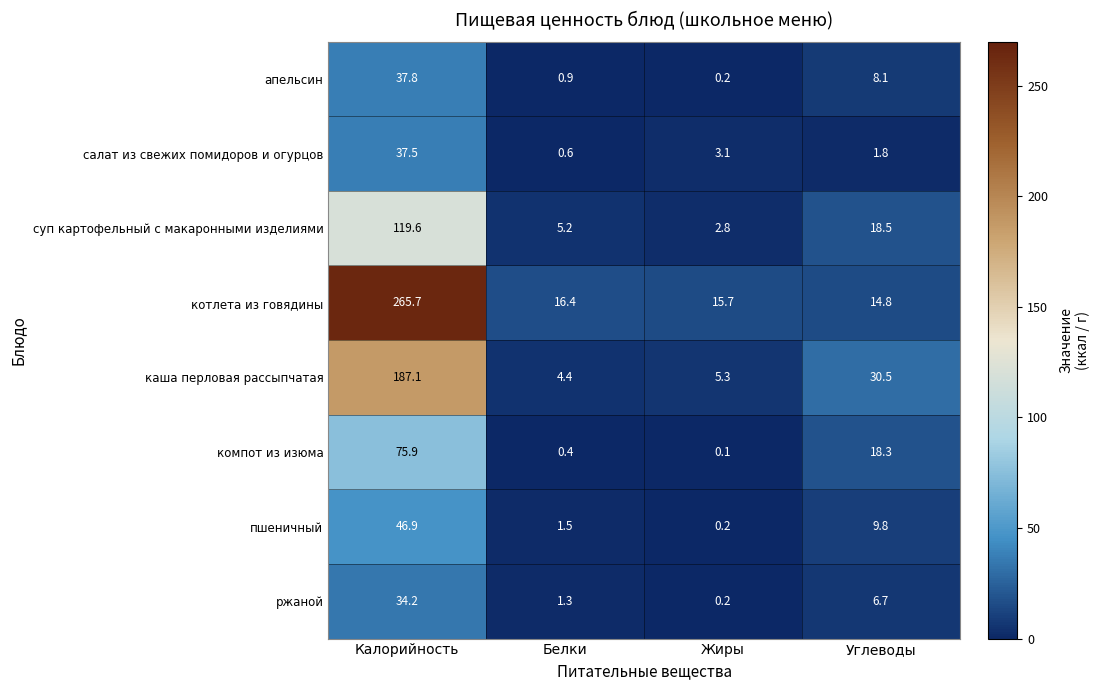

At Углеводы, list the series in order from smallest to largest.

салат из свежих помидоров и огурцов, ржаной, апельсин, пшеничный, котлета из говядины, компот из изюма, суп картофельный с макаронными изделиями, каша перловая рассыпчатая